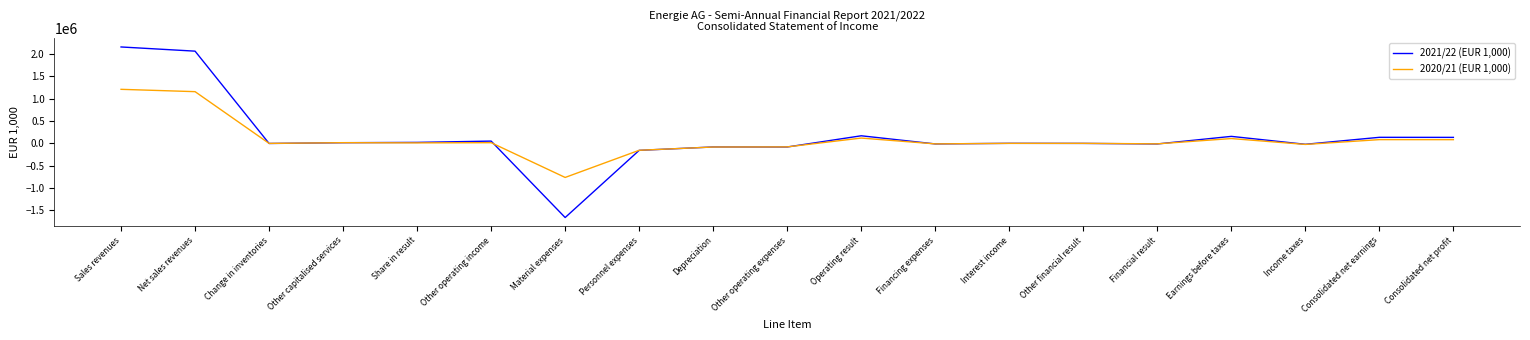

Is the value of 2021/22 (EUR 1,000) at Material expenses greater than the value of 2020/21 (EUR 1,000) at Other operating income?

No